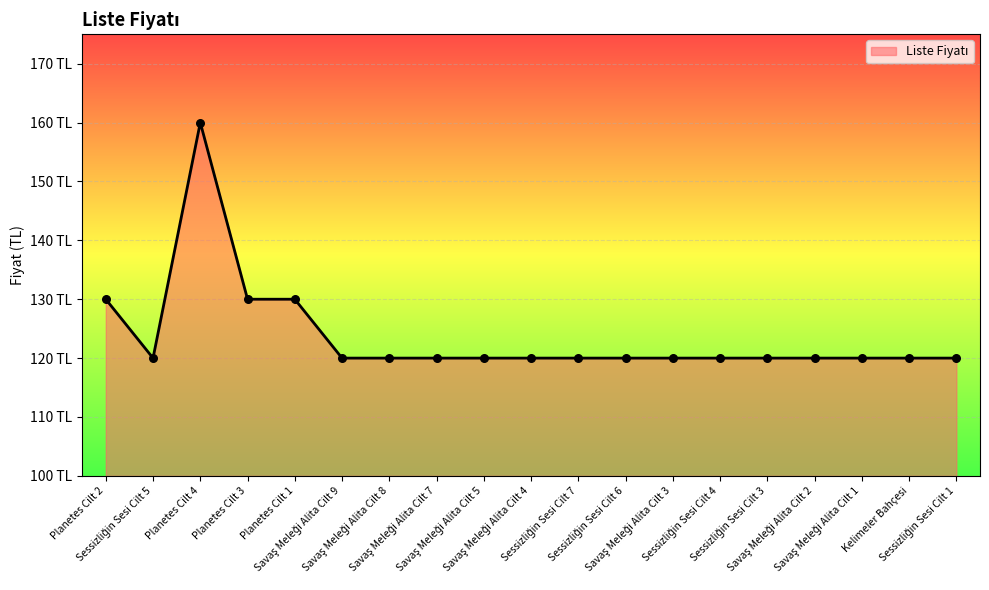

Does the chart have visible grid lines?

Yes